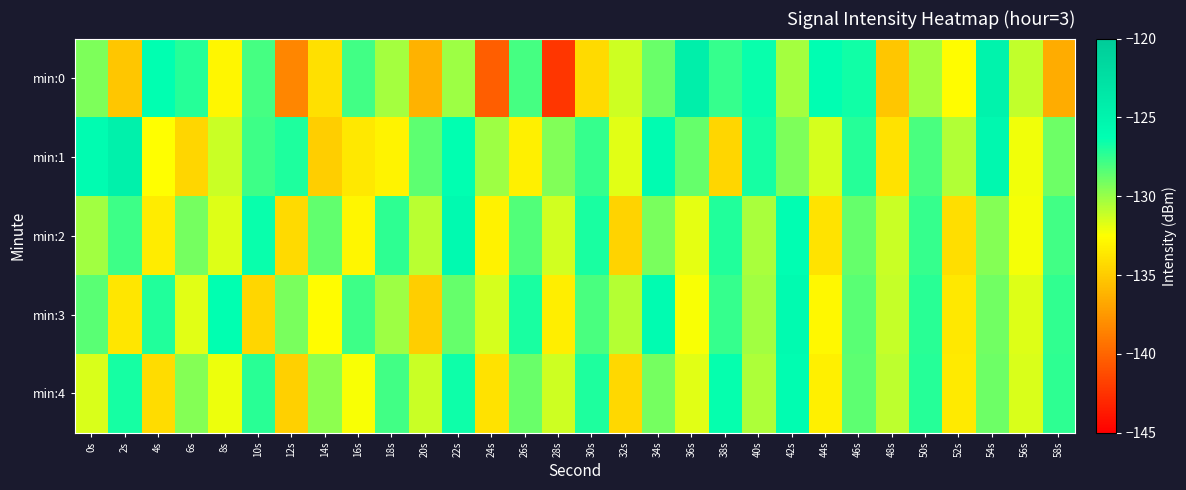

How many categories are shown in the chart?

30